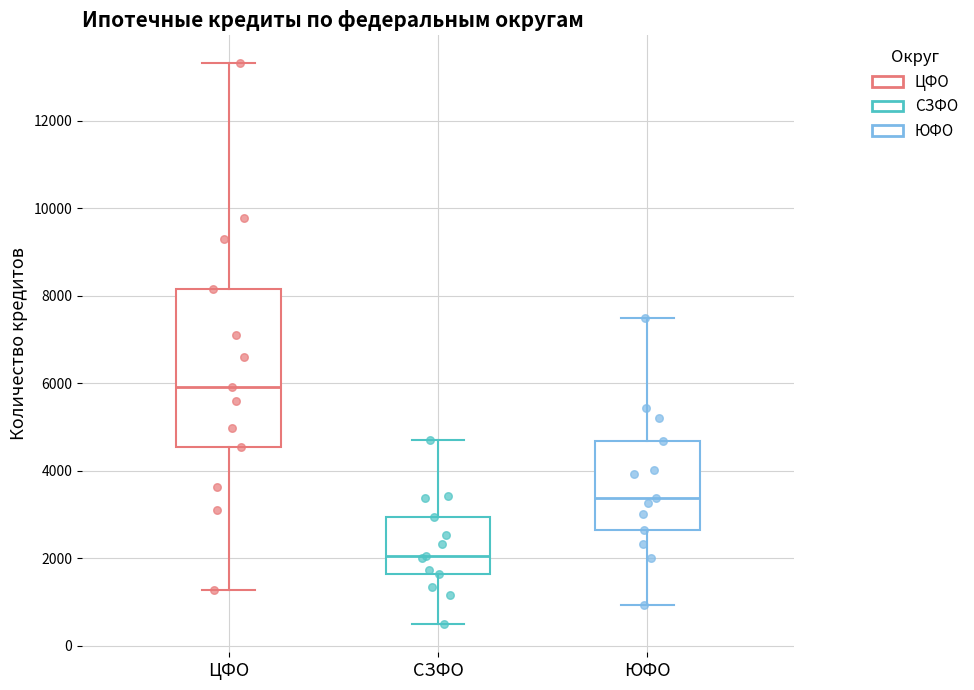

Reading left to right, read every box against the y-axis: the position of its median line, the range the box covers, and the ends of its whiskers. The values are not printed on the chart, so give them approximately, as read against the axis.

ЦФО: median 6000, box 4600 to 8200, whiskers 1200 to 13400
СЗФО: median 2000, box 1600 to 3000, whiskers 400 to 4800
ЮФО: median 3400, box 2600 to 4600, whiskers 1000 to 7400